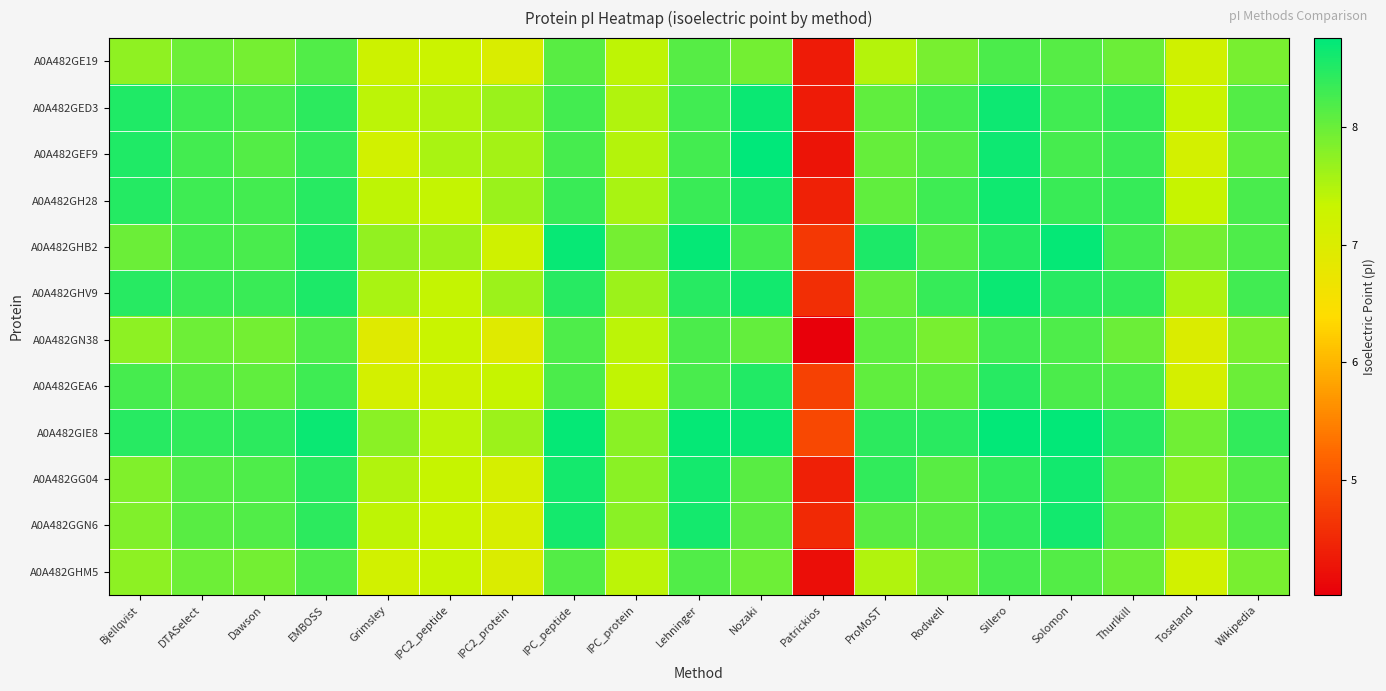

Reading left to right, extract all data points from this chart.

A0A482GE19: Bjellqvist=7.7	DTASelect=8.0	Dawson=7.9	EMBOSS=8.2	Grimsley=7.2	IPC2_peptide=7.3	IPC2_protein=7.0	IPC_peptide=8.1	IPC_protein=7.4	Lehninger=8.1	Nozaki=7.9	Patrickios=4.4	ProMoST=7.5	Rodwell=7.9	Sillero=8.2	Solomon=8.1	Thurlkill=8.0	Toseland=7.2	Wikipedia=7.9
A0A482GED3: Bjellqvist=8.5	DTASelect=8.3	Dawson=8.2	EMBOSS=8.4	Grimsley=7.4	IPC2_peptide=7.5	IPC2_protein=7.7	IPC_peptide=8.3	IPC_protein=7.5	Lehninger=8.3	Nozaki=8.7	Patrickios=4.4	ProMoST=8.1	Rodwell=8.3	Sillero=8.7	Solomon=8.3	Thurlkill=8.4	Toseland=7.3	Wikipedia=8.2
A0A482GEF9: Bjellqvist=8.5	DTASelect=8.3	Dawson=8.2	EMBOSS=8.4	Grimsley=7.2	IPC2_peptide=7.5	IPC2_protein=7.6	IPC_peptide=8.2	IPC_protein=7.5	Lehninger=8.3	Nozaki=8.8	Patrickios=4.3	ProMoST=8.0	Rodwell=8.2	Sillero=8.7	Solomon=8.2	Thurlkill=8.3	Toseland=7.1	Wikipedia=8.1
A0A482GH28: Bjellqvist=8.5	DTASelect=8.3	Dawson=8.3	EMBOSS=8.5	Grimsley=7.4	IPC2_peptide=7.4	IPC2_protein=7.7	IPC_peptide=8.3	IPC_protein=7.5	Lehninger=8.3	Nozaki=8.6	Patrickios=4.4	ProMoST=8.1	Rodwell=8.3	Sillero=8.6	Solomon=8.3	Thurlkill=8.4	Toseland=7.3	Wikipedia=8.2
A0A482GHB2: Bjellqvist=8.0	DTASelect=8.2	Dawson=8.2	EMBOSS=8.5	Grimsley=7.7	IPC2_peptide=7.6	IPC2_protein=7.2	IPC_peptide=8.7	IPC_protein=7.9	Lehninger=8.7	Nozaki=8.3	Patrickios=4.7	ProMoST=8.6	Rodwell=8.2	Sillero=8.5	Solomon=8.7	Thurlkill=8.3	Toseland=7.9	Wikipedia=8.2
A0A482GHV9: Bjellqvist=8.5	DTASelect=8.3	Dawson=8.3	EMBOSS=8.6	Grimsley=7.5	IPC2_peptide=7.4	IPC2_protein=7.6	IPC_peptide=8.5	IPC_protein=7.6	Lehninger=8.5	Nozaki=8.6	Patrickios=4.6	ProMoST=8.1	Rodwell=8.4	Sillero=8.7	Solomon=8.5	Thurlkill=8.4	Toseland=7.5	Wikipedia=8.3
A0A482GN38: Bjellqvist=7.7	DTASelect=8.0	Dawson=7.9	EMBOSS=8.2	Grimsley=6.9	IPC2_peptide=7.3	IPC2_protein=6.9	IPC_peptide=8.2	IPC_protein=7.4	Lehninger=8.2	Nozaki=8.1	Patrickios=4.0	ProMoST=8.1	Rodwell=7.9	Sillero=8.3	Solomon=8.2	Thurlkill=8.0	Toseland=7.0	Wikipedia=7.9
A0A482GEA6: Bjellqvist=8.2	DTASelect=8.1	Dawson=8.1	EMBOSS=8.3	Grimsley=7.1	IPC2_peptide=7.2	IPC2_protein=7.3	IPC_peptide=8.2	IPC_protein=7.4	Lehninger=8.2	Nozaki=8.5	Patrickios=4.8	ProMoST=8.1	Rodwell=8.1	Sillero=8.5	Solomon=8.2	Thurlkill=8.2	Toseland=7.1	Wikipedia=8.0
A0A482GIE8: Bjellqvist=8.5	DTASelect=8.4	Dawson=8.4	EMBOSS=8.7	Grimsley=7.8	IPC2_peptide=7.4	IPC2_protein=7.6	IPC_peptide=8.7	IPC_protein=7.8	Lehninger=8.7	Nozaki=8.7	Patrickios=4.9	ProMoST=8.4	Rodwell=8.4	Sillero=8.7	Solomon=8.7	Thurlkill=8.5	Toseland=8.0	Wikipedia=8.4
A0A482GG04: Bjellqvist=7.8	DTASelect=8.1	Dawson=8.2	EMBOSS=8.4	Grimsley=7.5	IPC2_peptide=7.4	IPC2_protein=7.1	IPC_peptide=8.6	IPC_protein=7.8	Lehninger=8.6	Nozaki=8.1	Patrickios=4.4	ProMoST=8.4	Rodwell=8.1	Sillero=8.4	Solomon=8.6	Thurlkill=8.2	Toseland=7.8	Wikipedia=8.2
A0A482GGN6: Bjellqvist=7.8	DTASelect=8.1	Dawson=8.2	EMBOSS=8.4	Grimsley=7.4	IPC2_peptide=7.3	IPC2_protein=7.1	IPC_peptide=8.6	IPC_protein=7.8	Lehninger=8.6	Nozaki=8.1	Patrickios=4.5	ProMoST=8.1	Rodwell=8.1	Sillero=8.4	Solomon=8.6	Thurlkill=8.2	Toseland=7.7	Wikipedia=8.2
A0A482GHM5: Bjellqvist=7.7	DTASelect=8.0	Dawson=7.9	EMBOSS=8.2	Grimsley=7.2	IPC2_peptide=7.3	IPC2_protein=7.0	IPC_peptide=8.2	IPC_protein=7.4	Lehninger=8.2	Nozaki=8.0	Patrickios=4.2	ProMoST=7.5	Rodwell=7.9	Sillero=8.2	Solomon=8.2	Thurlkill=8.0	Toseland=7.2	Wikipedia=7.9